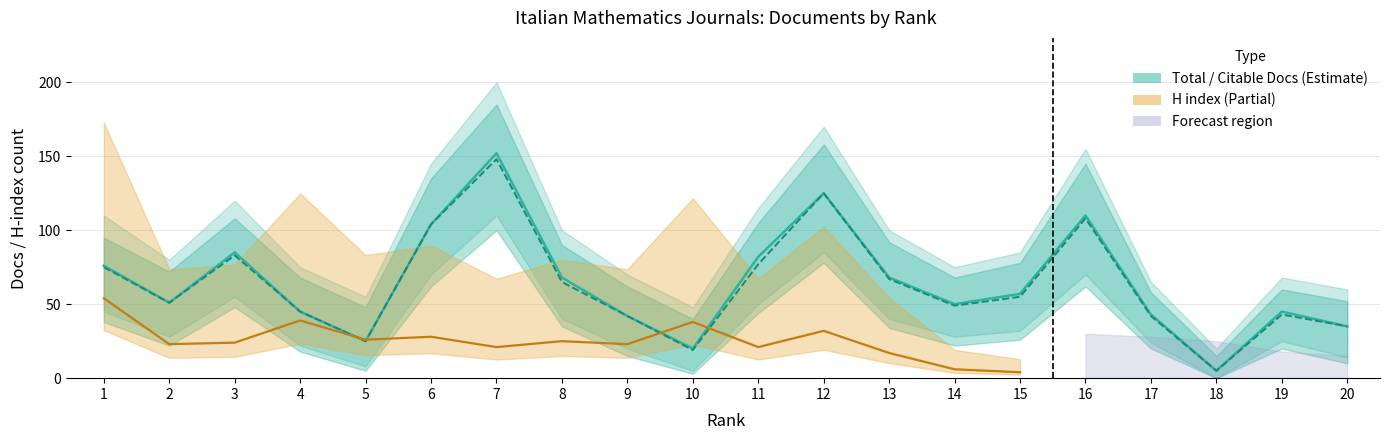

How many categories are shown in the chart?

20